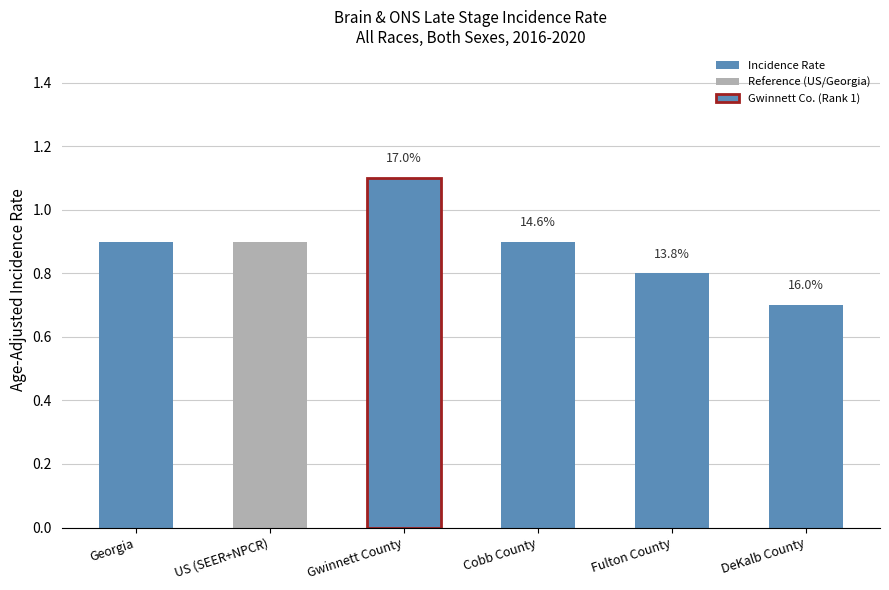

Between Gwinnett County and US (SEER+NPCR), which is larger?

Gwinnett County